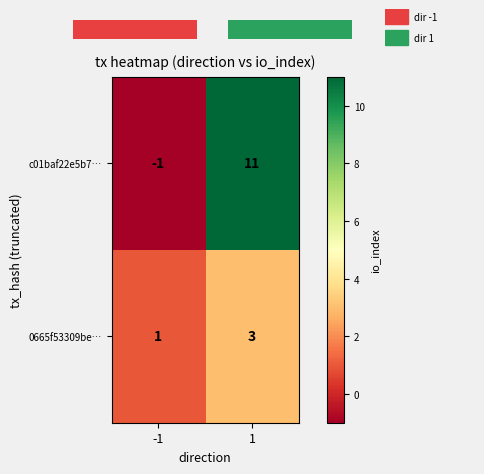

What is the sum of the 0665f53309be… values at 1 and -1?

4